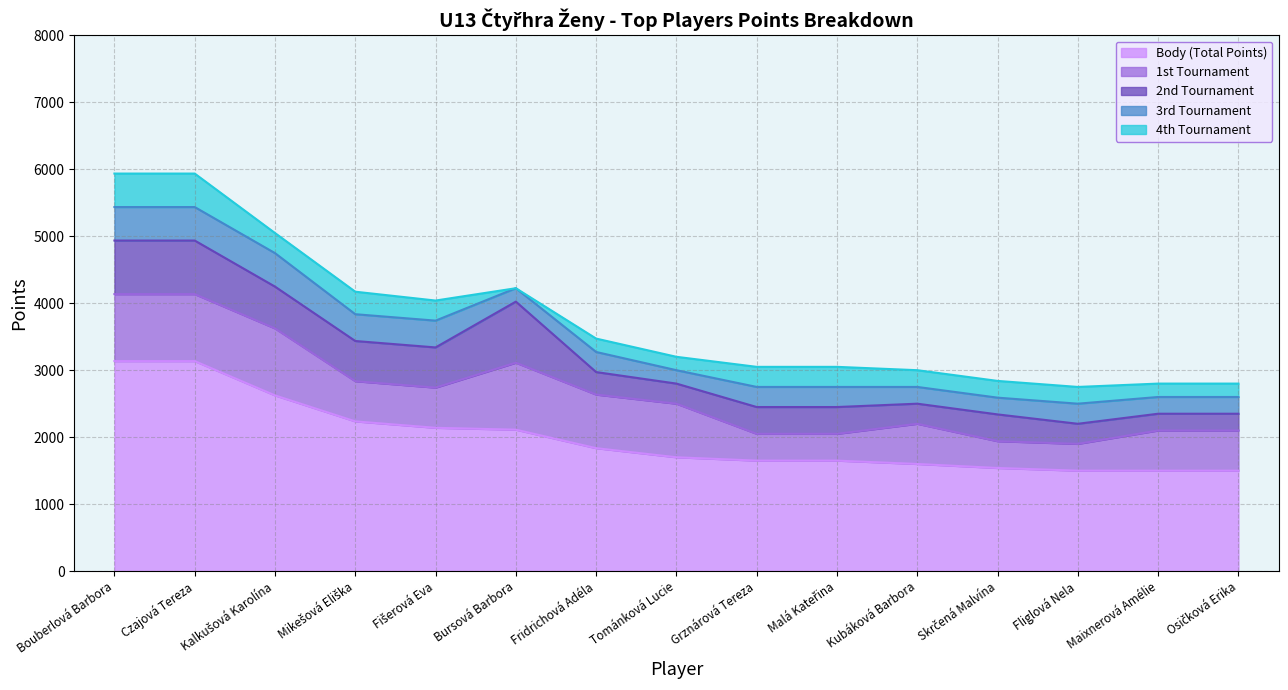

True or false: 4th Tournament has a value of 150 at Kalkušová Karolína.

False